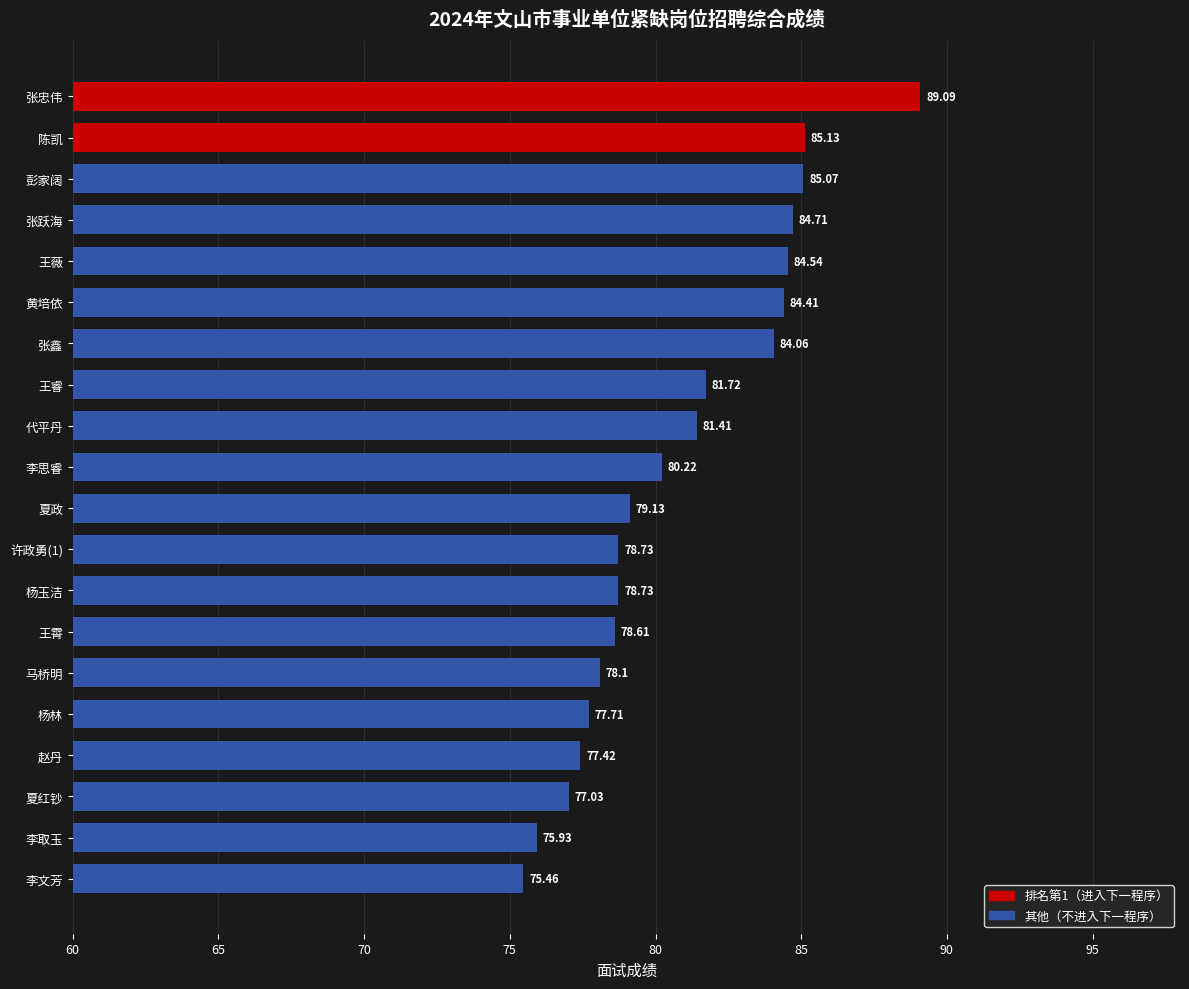

What is the label of the 1st bar from the bottom?

李文芳